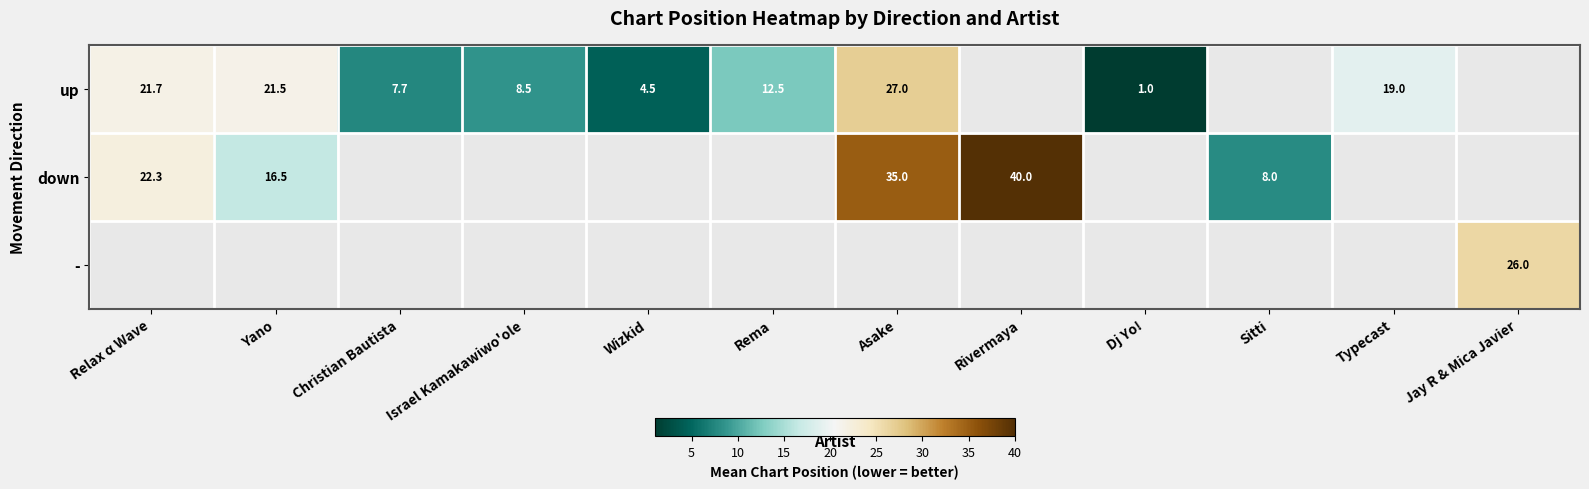

At which category does the chart reach its minimum across all series?

Dj Yo!